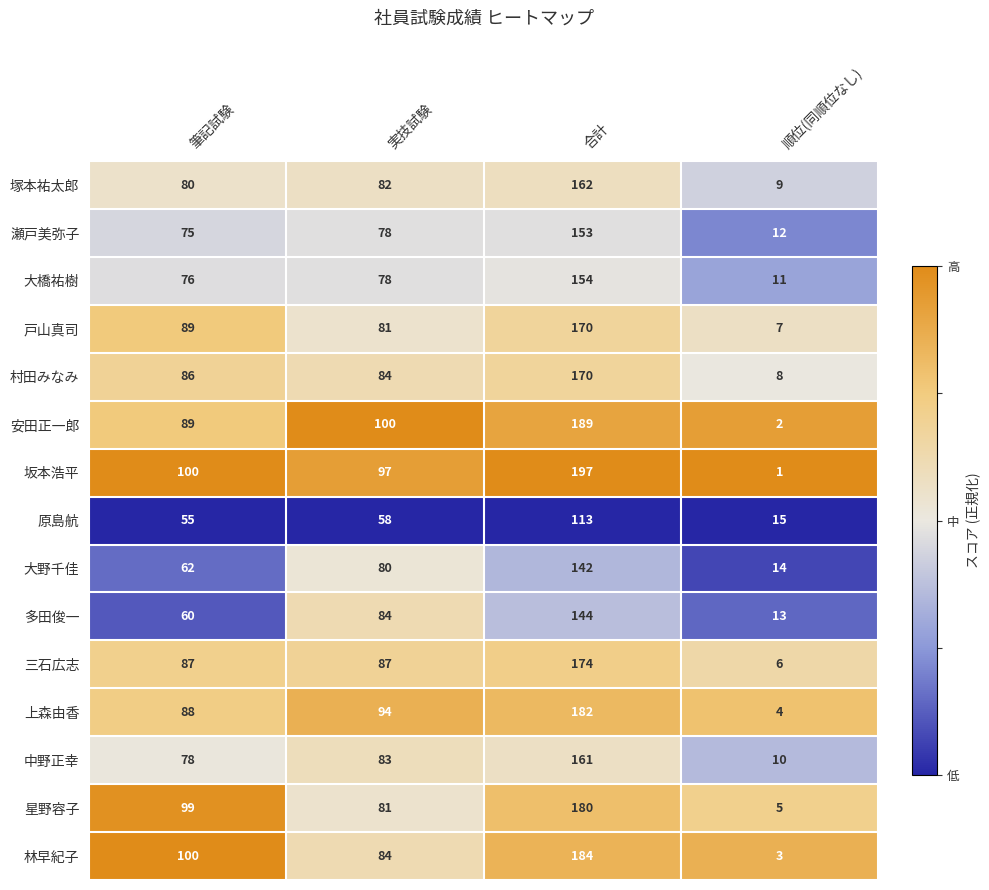

Which series has the largest range (max minus min)?

坂本浩平